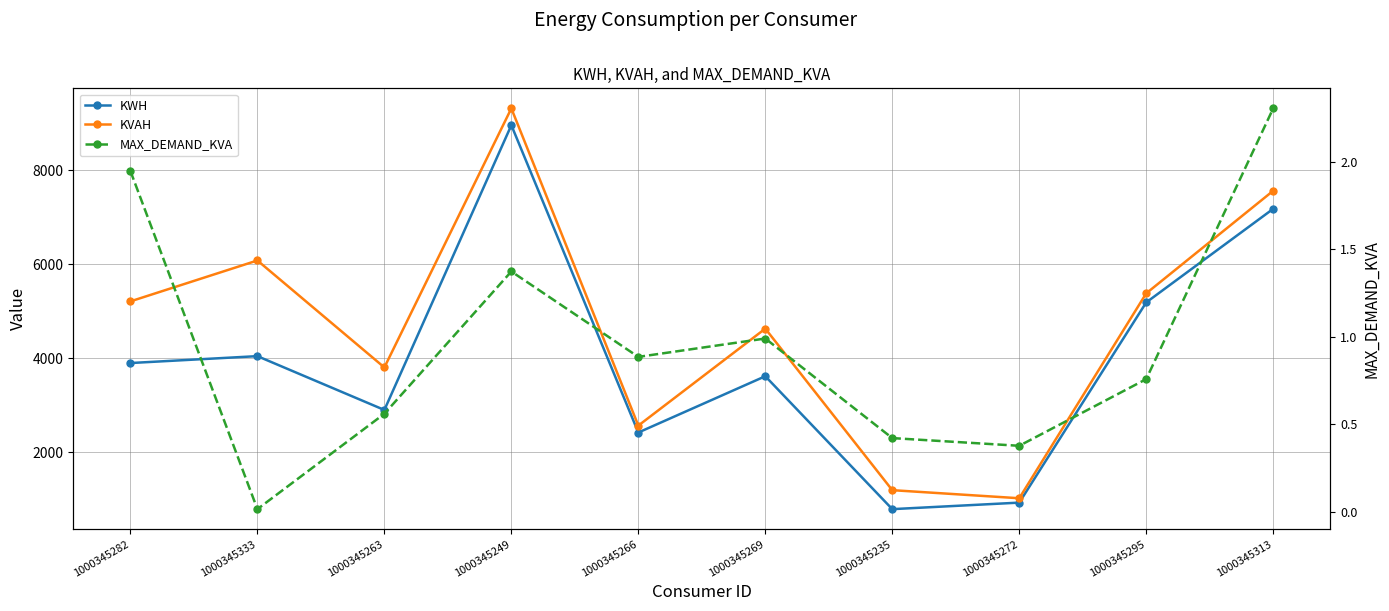

What are all the series names shown in the legend?

KWH, KVAH, MAX_DEMAND_KVA